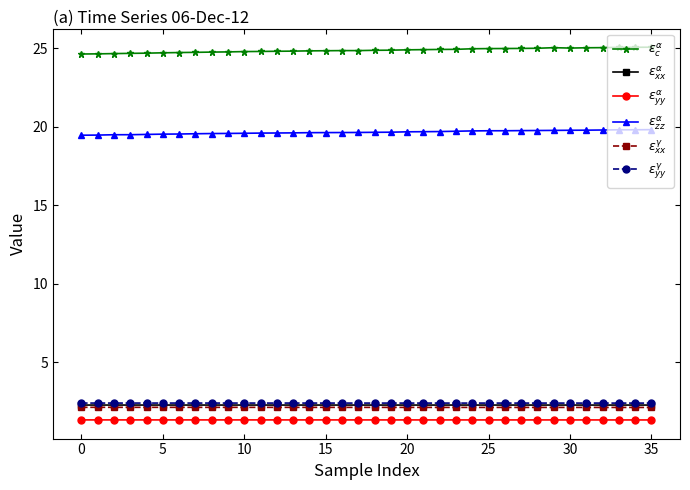

Which series has the largest range (max minus min)?

$\varepsilon_{c}^{\alpha}$